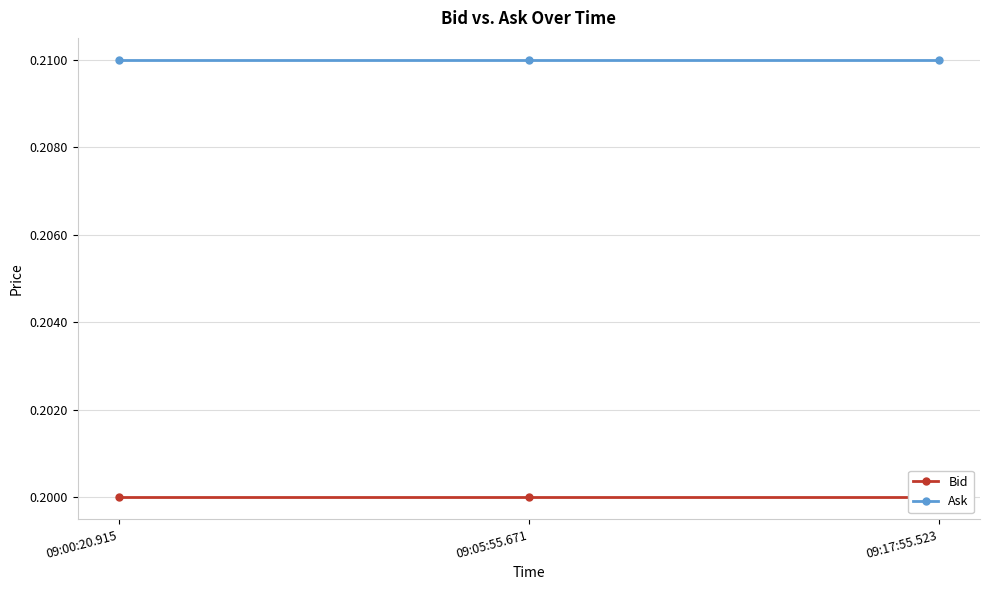

List the labels in order of Ask value, largest first.

09:00:20.915, 09:05:55.671, 09:17:55.523